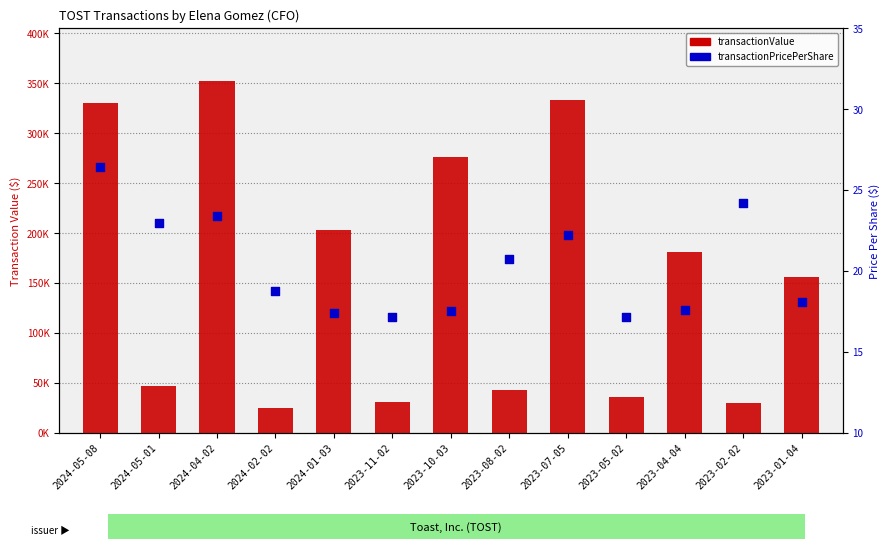

At which category is the sum across all series the highest?

2024-04-02